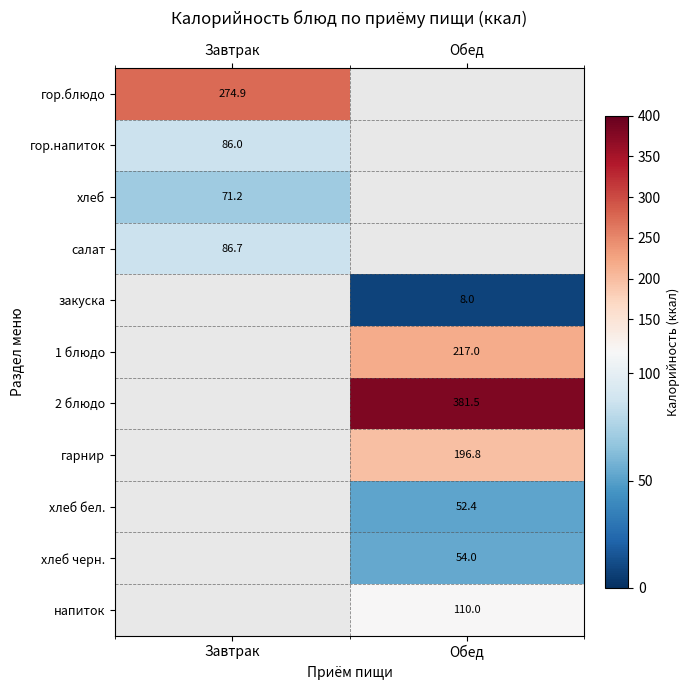

The хлеб черн. series shows 54.0 at Обед. True or false?

True